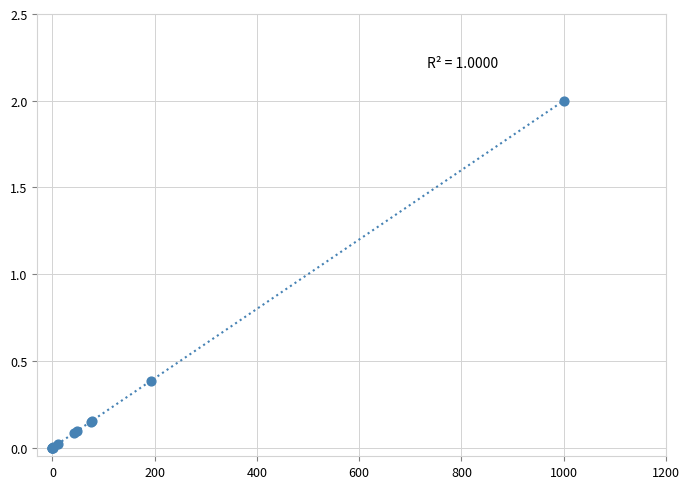

What Y value in the scatter plot is closest to 1?

0.4